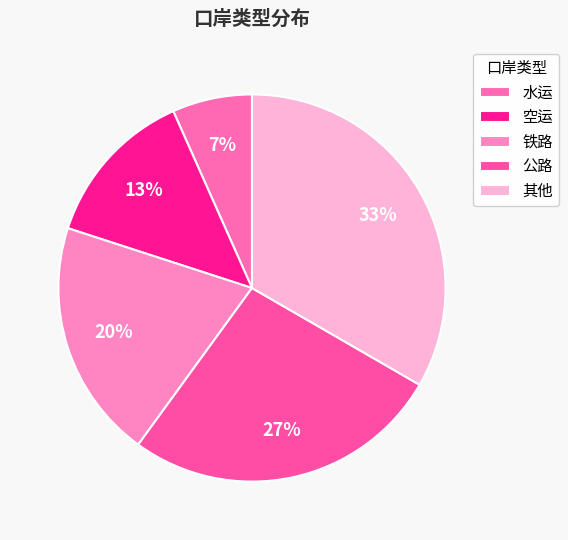

Does 水运 represent more than half of the total?

No